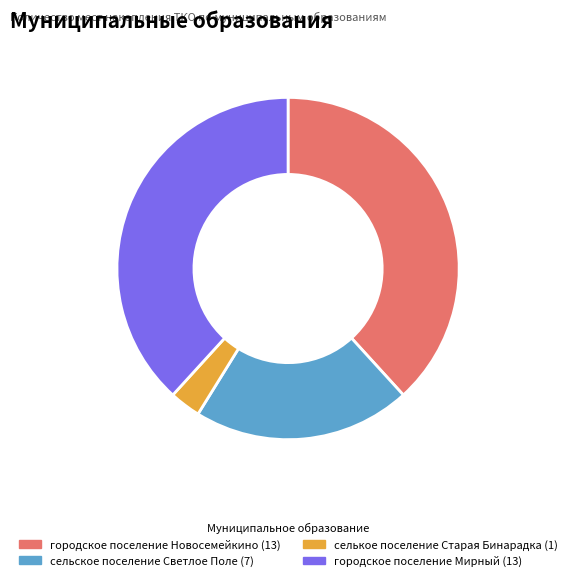

Which has a higher value, селькое поселение Старая Бинарадка or городское поселение Новосемейкино?

городское поселение Новосемейкино